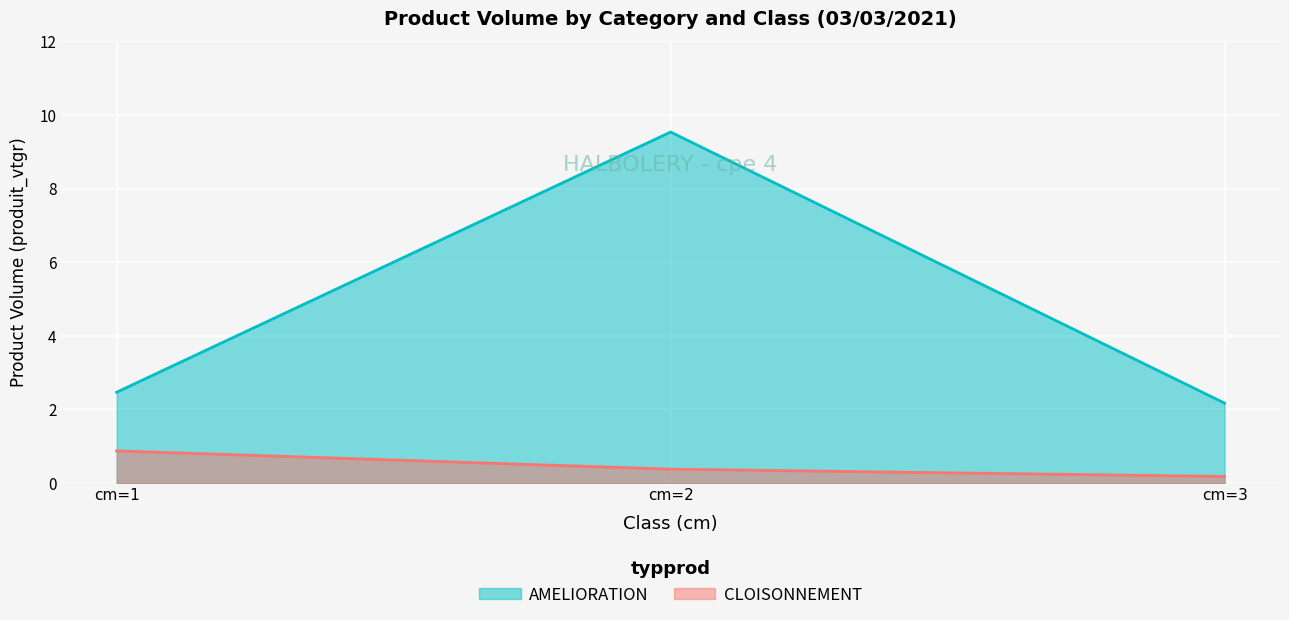

What is the lowest value of the AMELIORATION series?

2.2